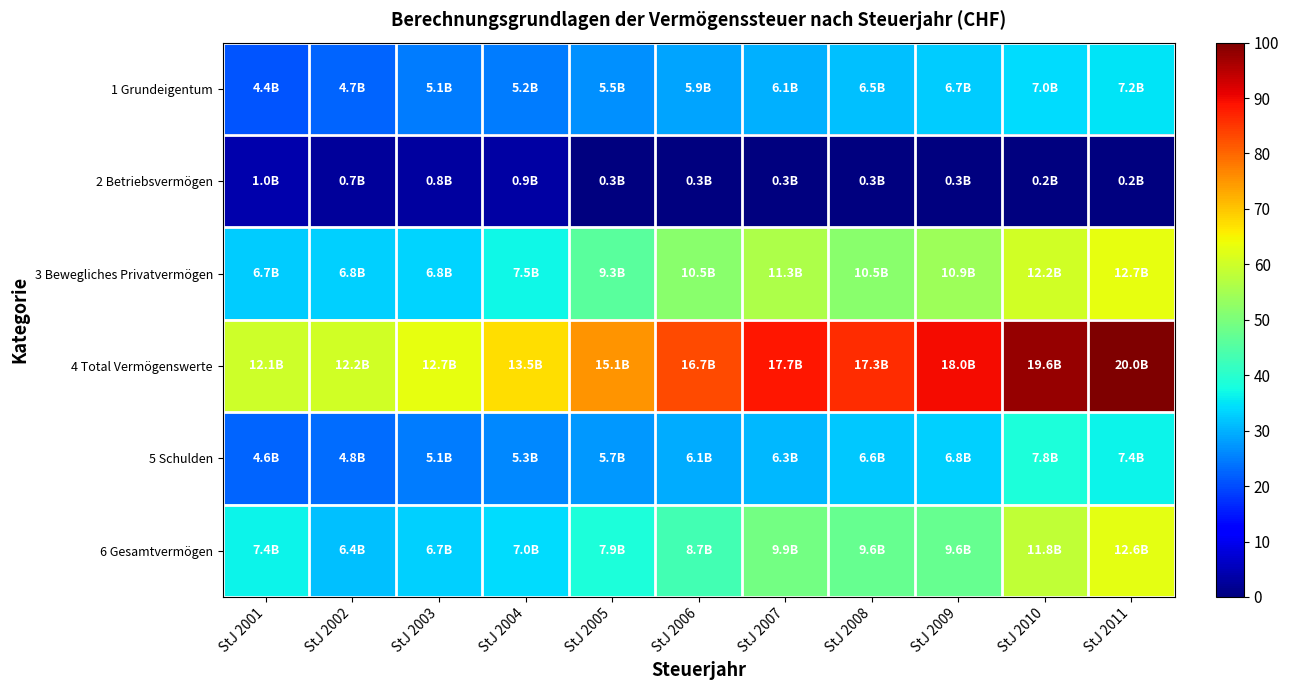

At which category does the chart reach its minimum across all series?

StJ 2011